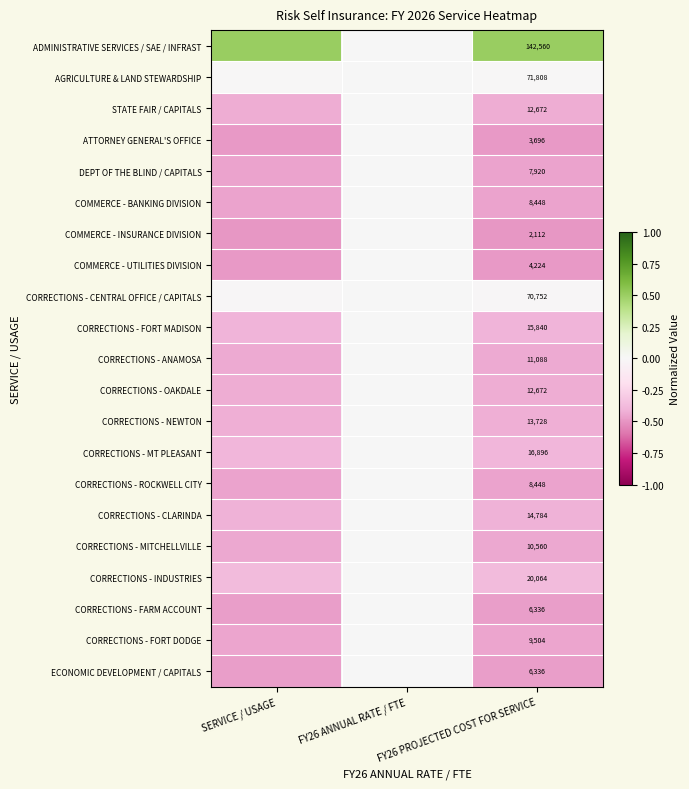

Is the value of ECONOMIC DEVELOPMENT / CAPITALS at FY26 PROJECTED COST FOR SERVICE greater than the value of CORRECTIONS - FORT MADISON at FY26 PROJECTED COST FOR SERVICE?

No